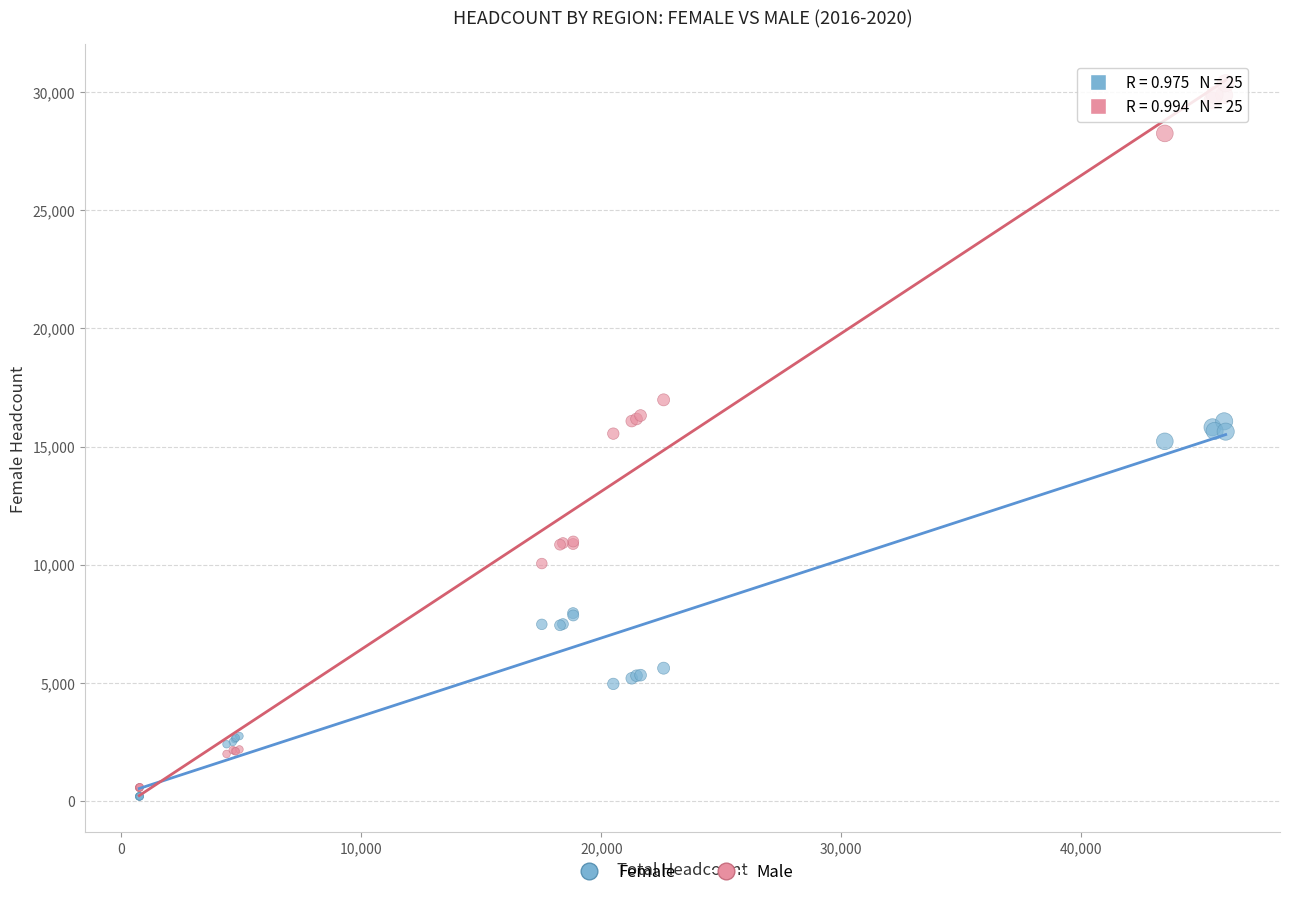

Which series has the largest Y range (max minus min)?

Male